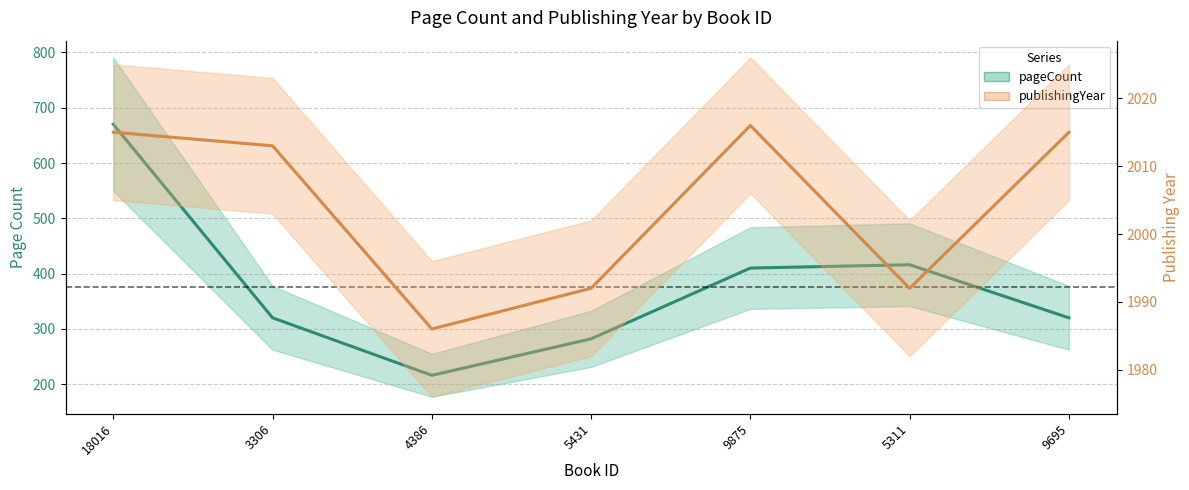

What are all the series names shown in the legend?

pageCount, publishingYear